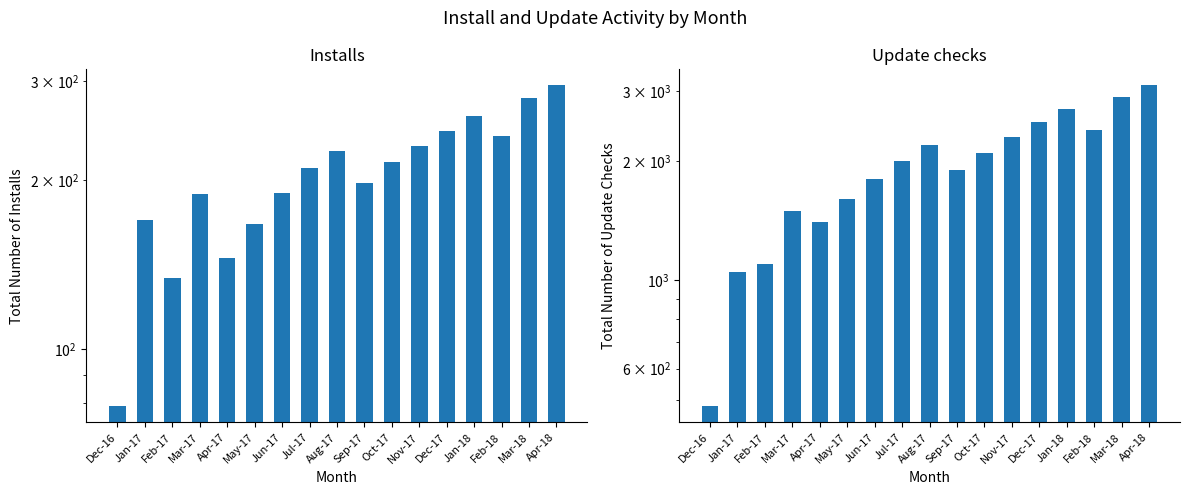

What is the sum of all Installs values?

3472